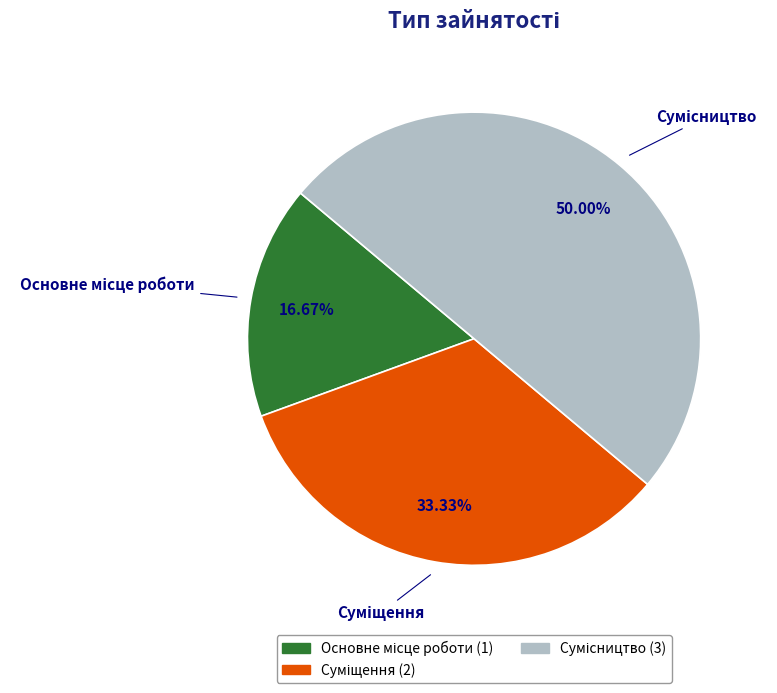

What portion of the pie excludes Основне місце роботи?

83.3%